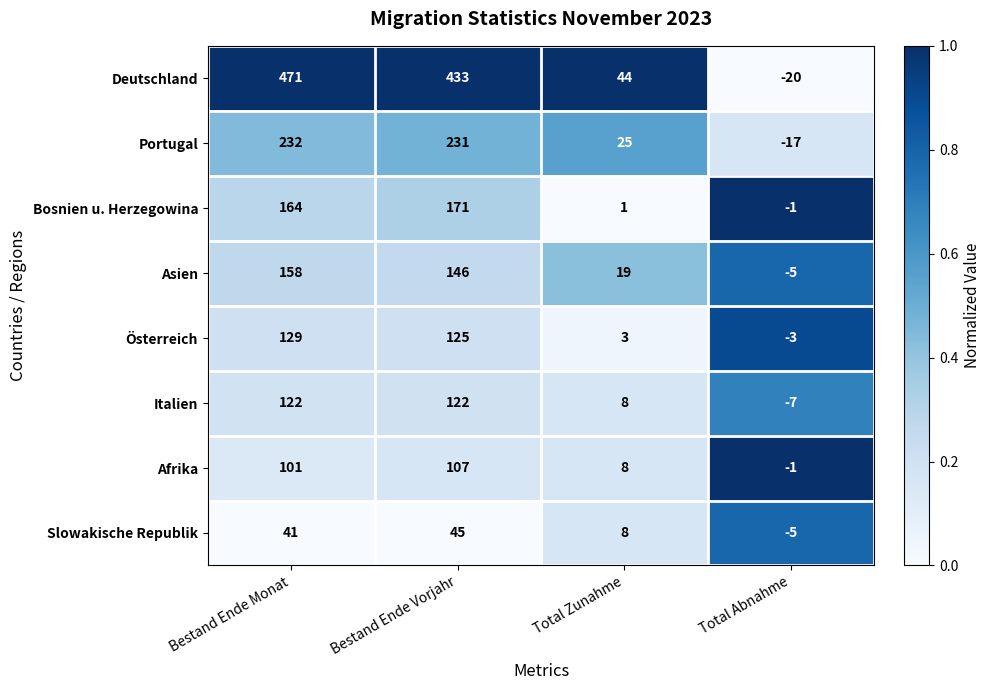

Which category has the highest value across all series?

Bestand Ende Monat